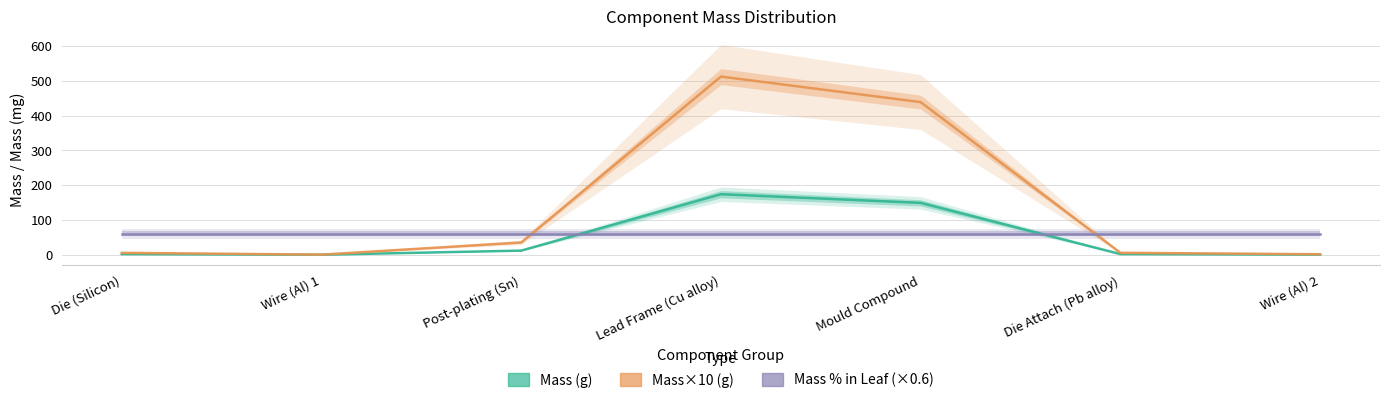

How many times do Mass×10 (g) and Mass % in Leaf (×0.6) cross each other?

2